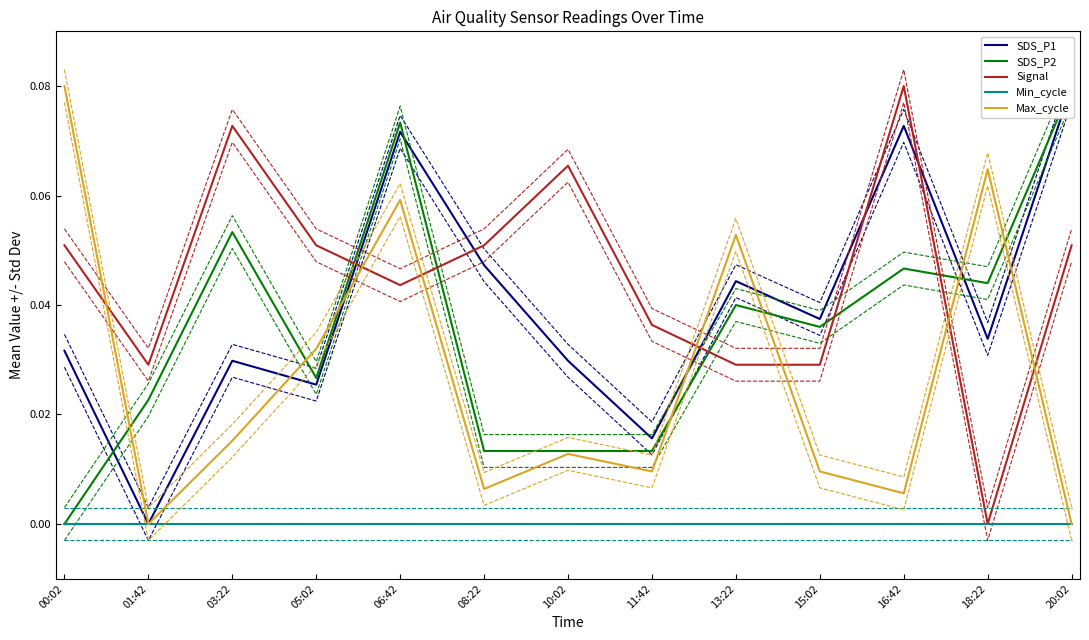

Where is SDS_P1 nearest to the value 0?

01:42